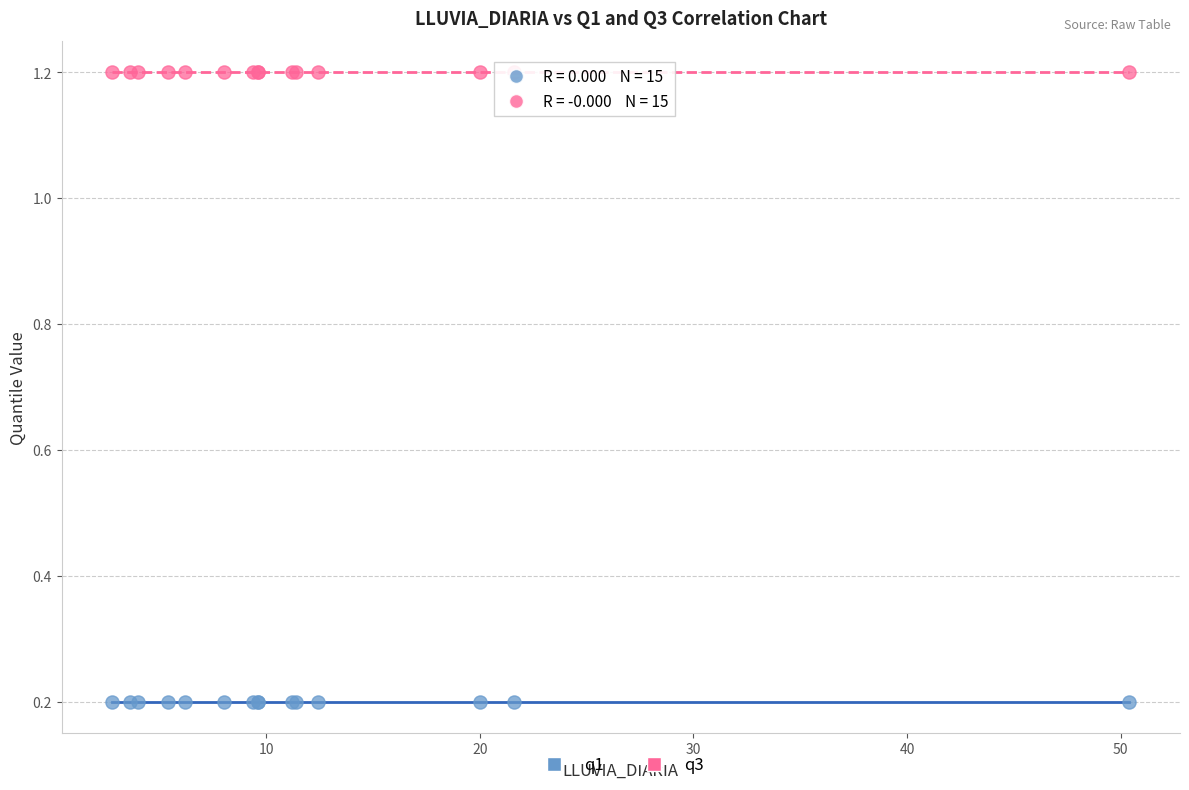

What are all the series names shown in the legend?

q1, q3